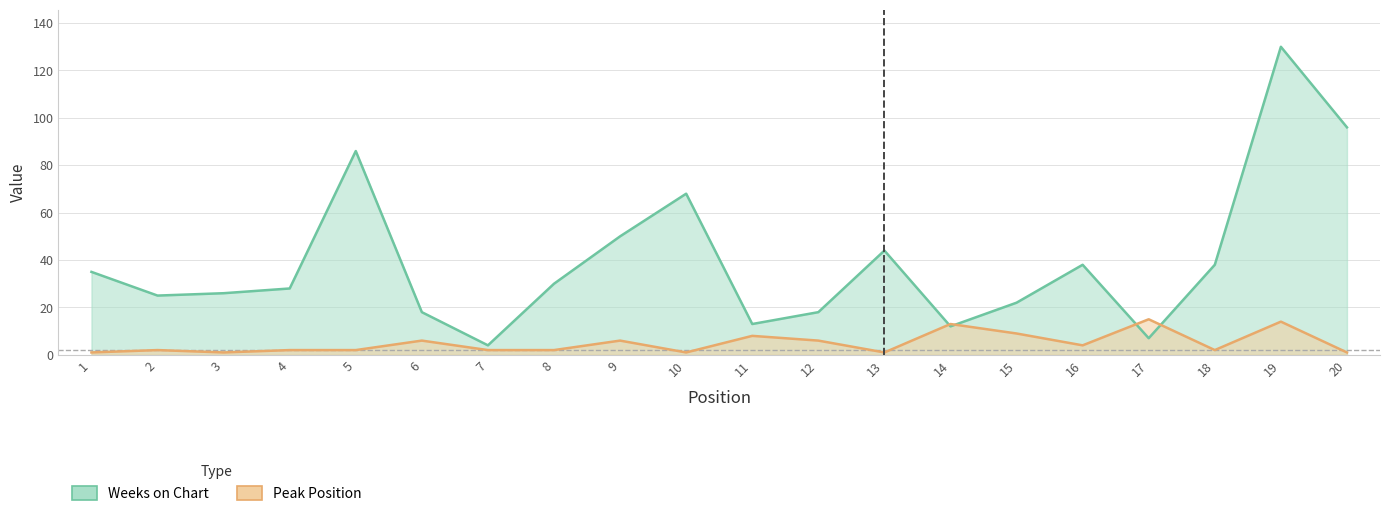

What is the average value of the Weeks on Chart series?

39